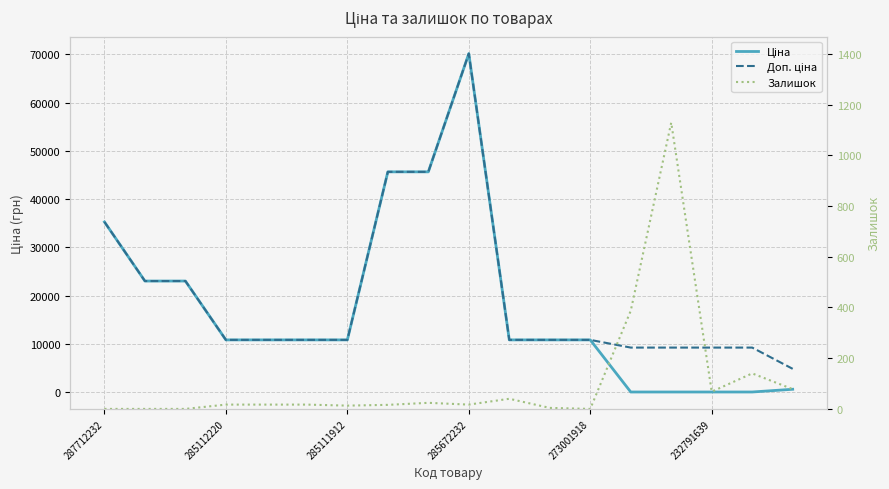

Which series has the widest spread of values?

Ціна